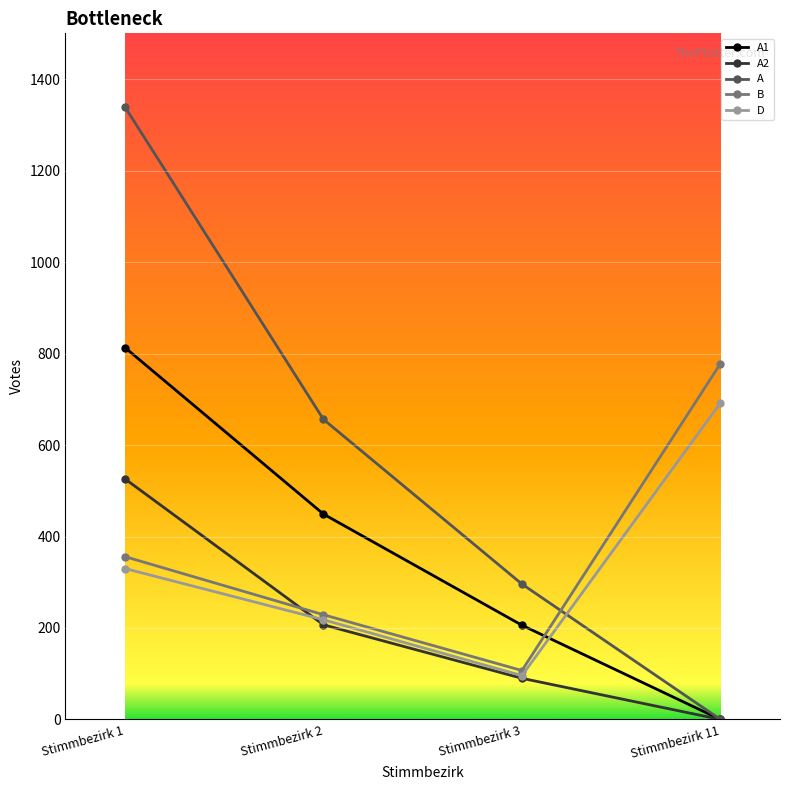

How many data points does each series have?

4